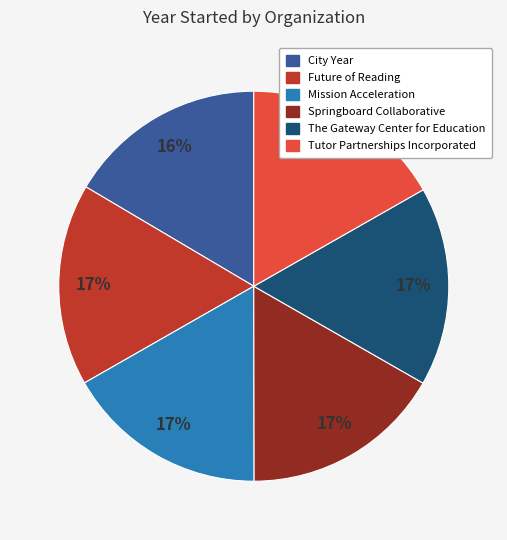

To the nearest percent, what percentage of the pie is Future of Reading?

17%